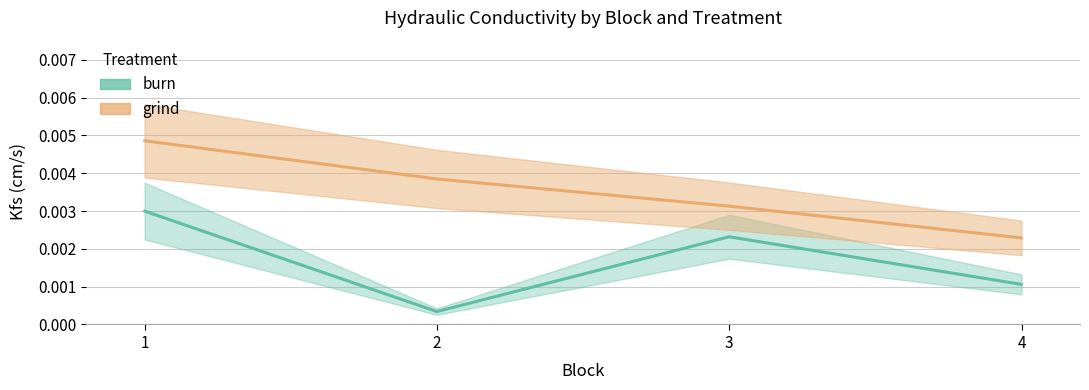

At which category is the sum across all series the highest?

1